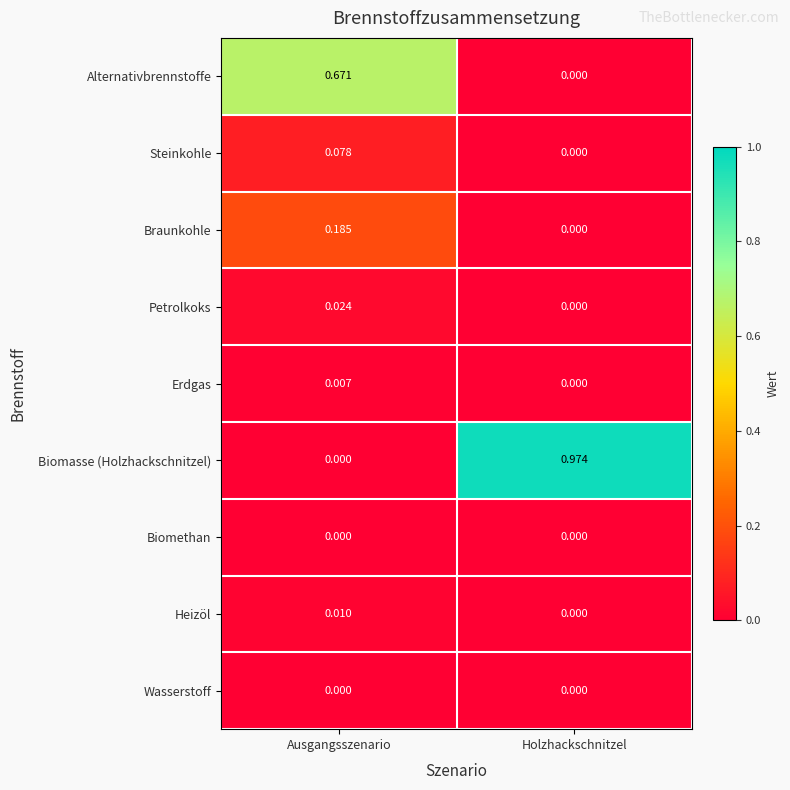

Which series changed the most between Ausgangsszenario and Holzhackschnitzel?

Biomasse (Holzhackschnitzel)